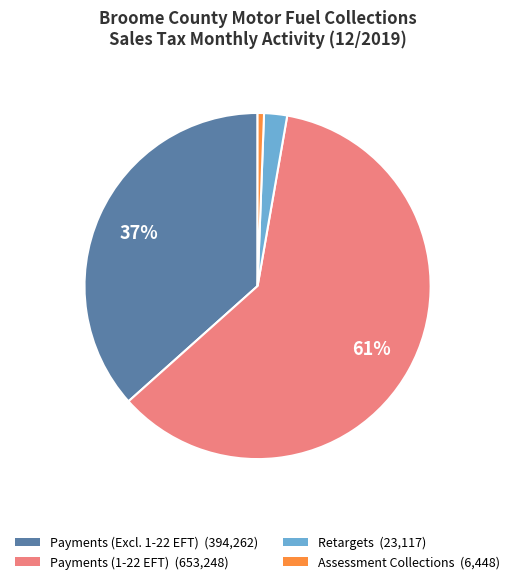

How many segments does this pie chart have?

4